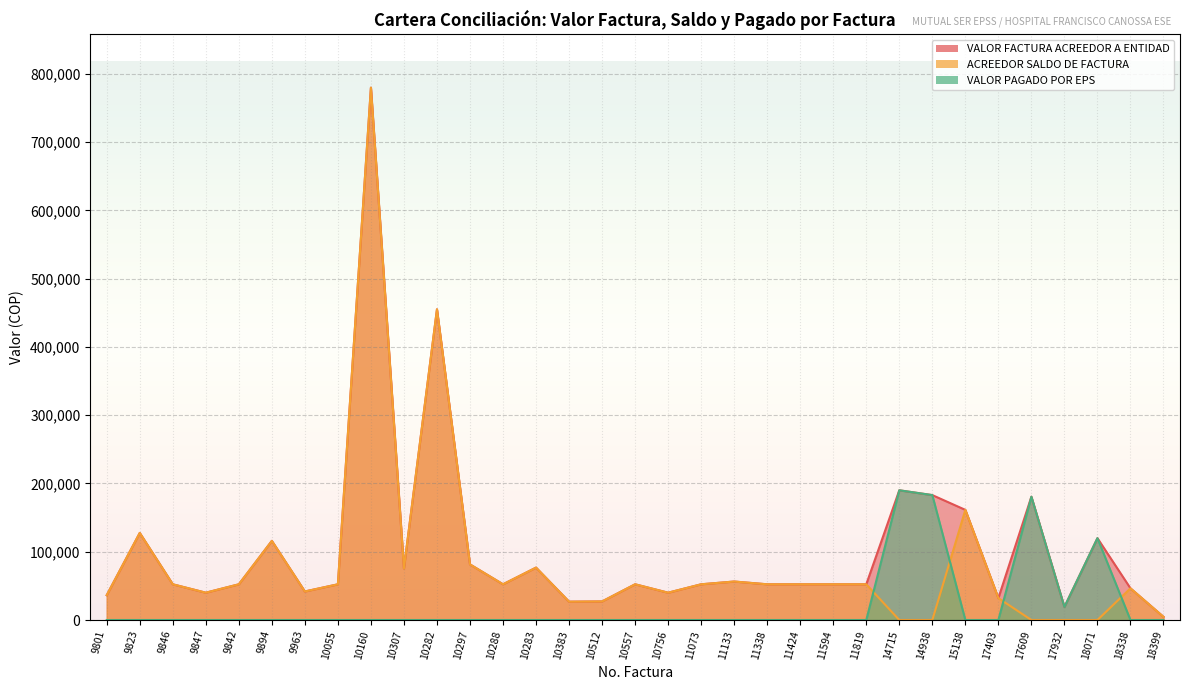

At 17609, list the series in order from smallest to largest.

ACREEDOR SALDO DE FACTURA, VALOR FACTURA ACREEDOR A ENTIDAD, VALOR PAGADO POR EPS